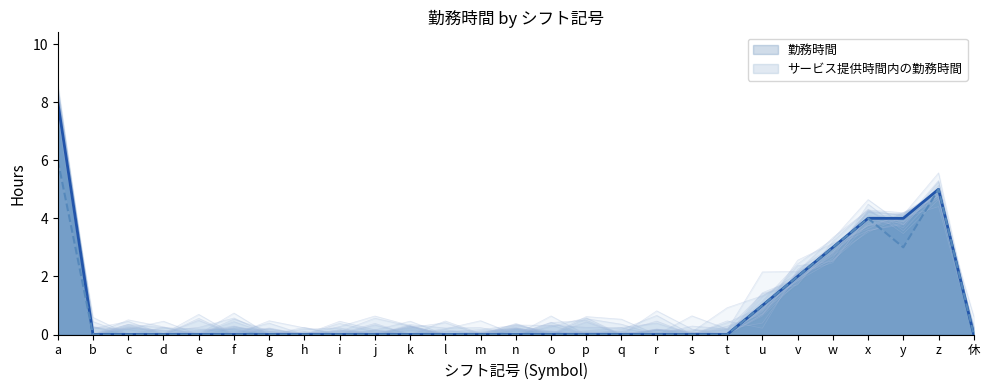

What is the label of the 27th point from the left?

休